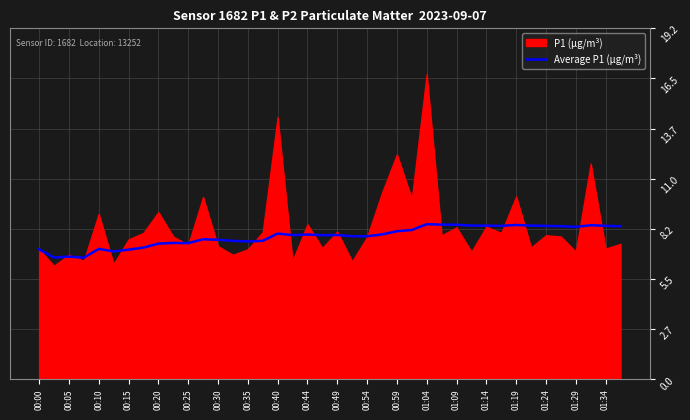

Reading right to left, list all the values displayed in this chart.

8.4	8.4	8.4	8.4	8.4	8.4	8.4	8.5	8.4	8.4	8.4	8.5	8.5	8.5	8.2	8.1	7.9	7.8	7.8	7.9	7.9	7.9	7.9	8.0	7.6	7.6	7.6	7.7	7.7	7.5	7.5	7.4	7.2	7.1	7.0	7.2	6.7	6.7	6.7	7.1